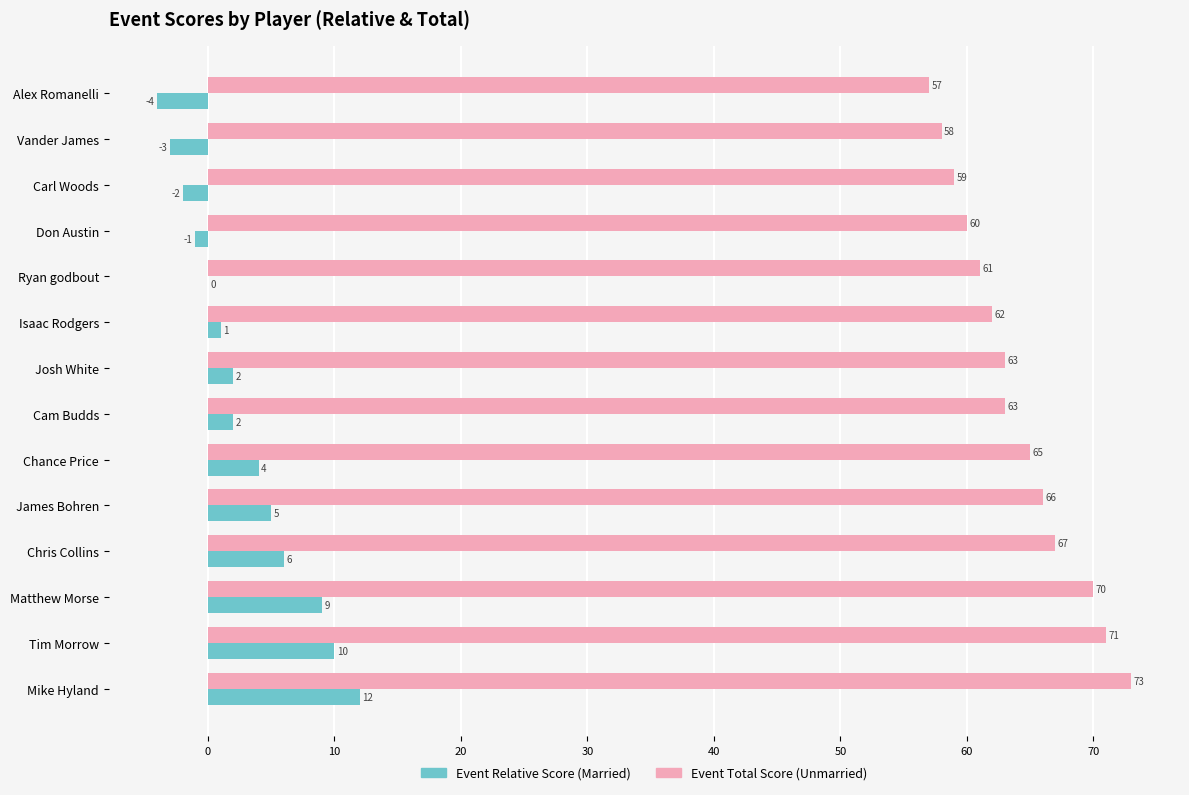

What is the total value across all series at Chance Price?

69